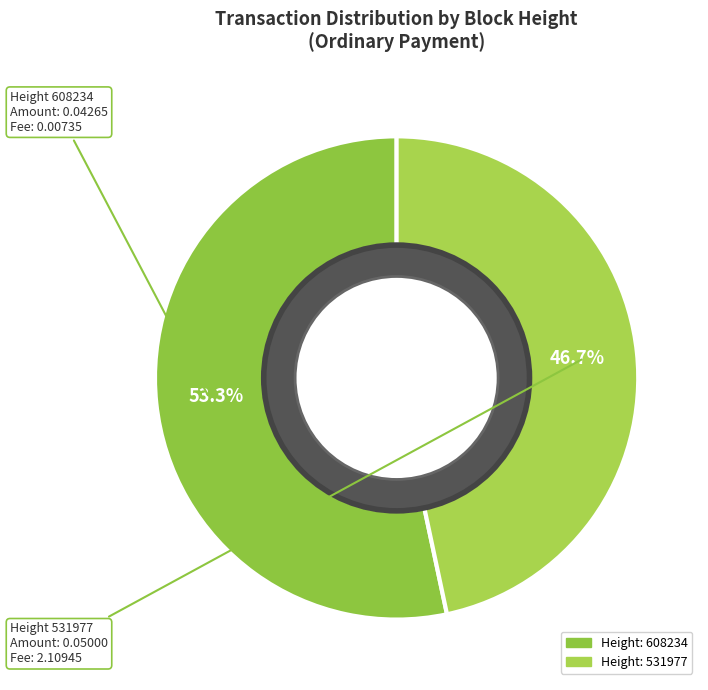

Approximately how many times larger is the value at Height: 531977 compared to Height: 608234?

0.9